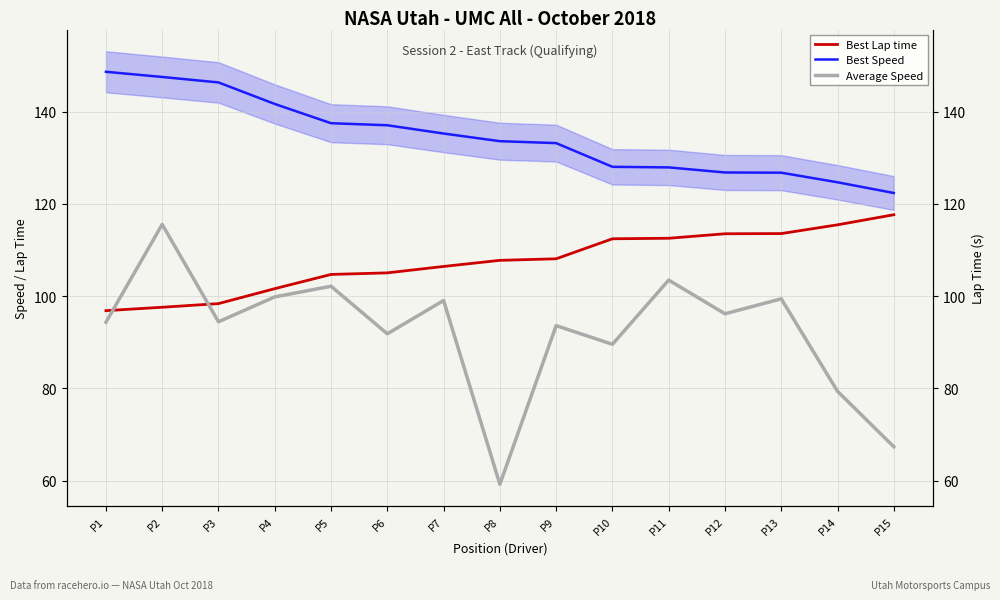

Does the chart have visible grid lines?

Yes